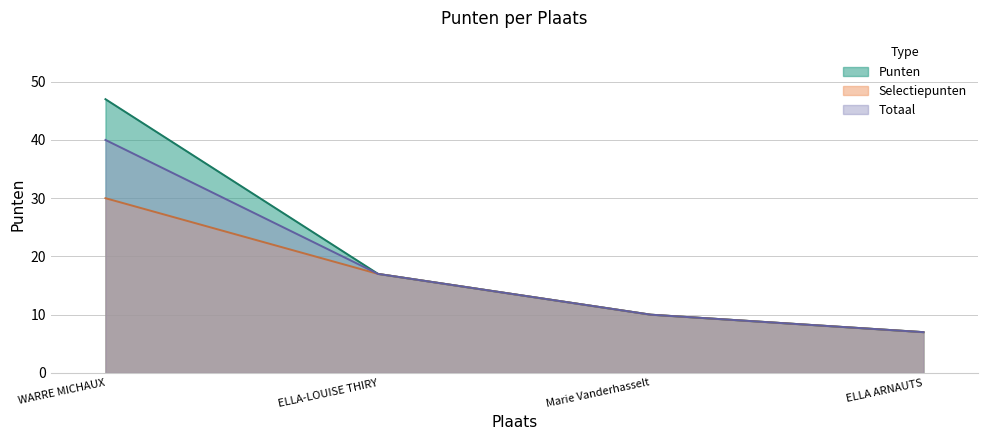

True or false: Punten has a value of 23 at WARRE MICHAUX.

False